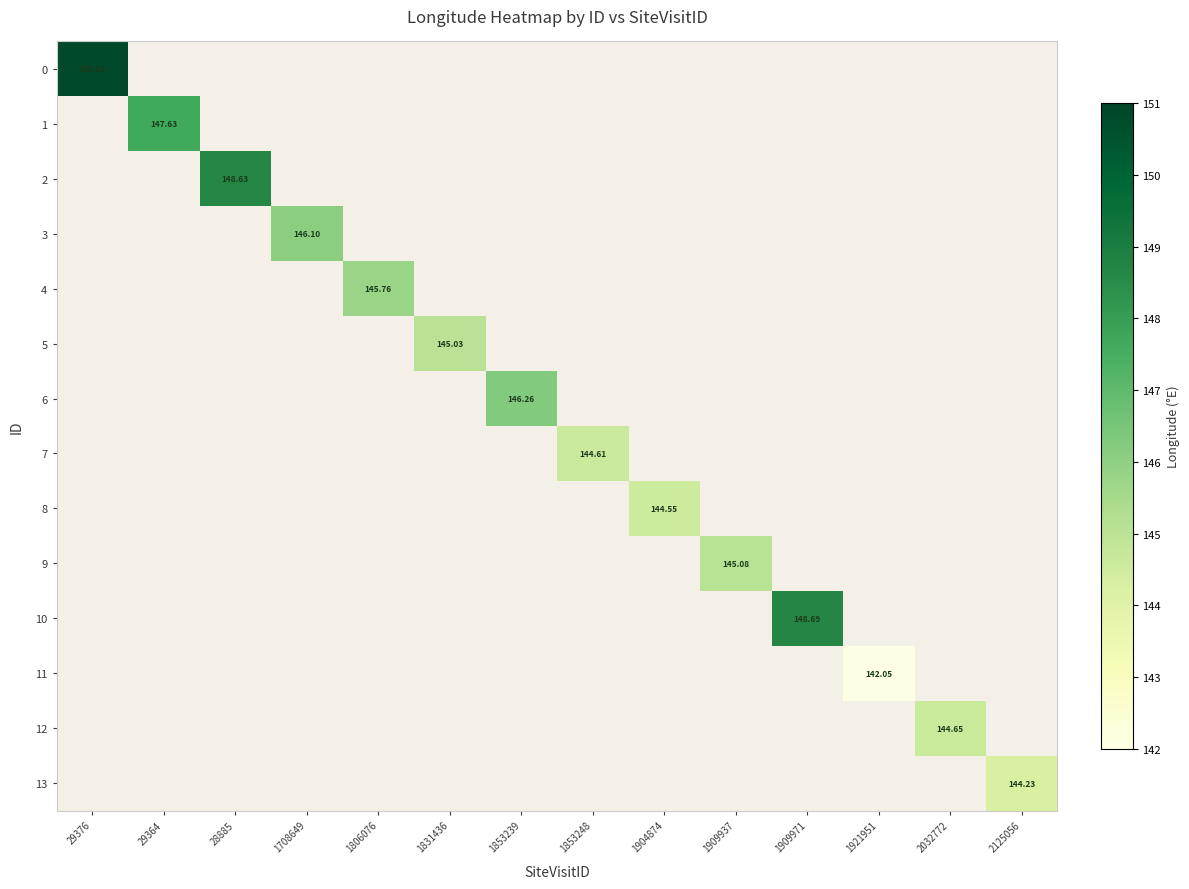

How many positive values does the 7 series have?

1